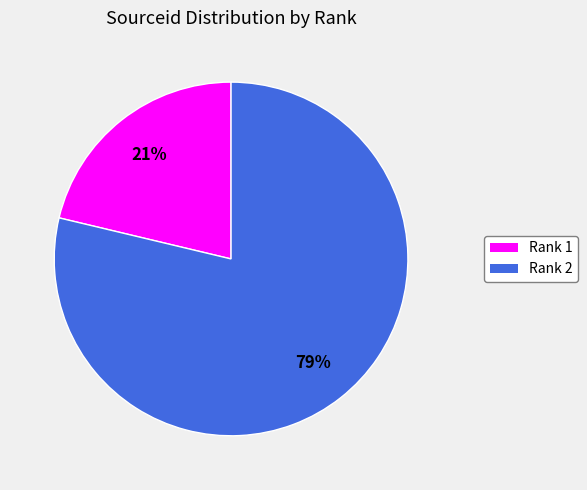

To the nearest percent, what is the average slice percentage?

50%